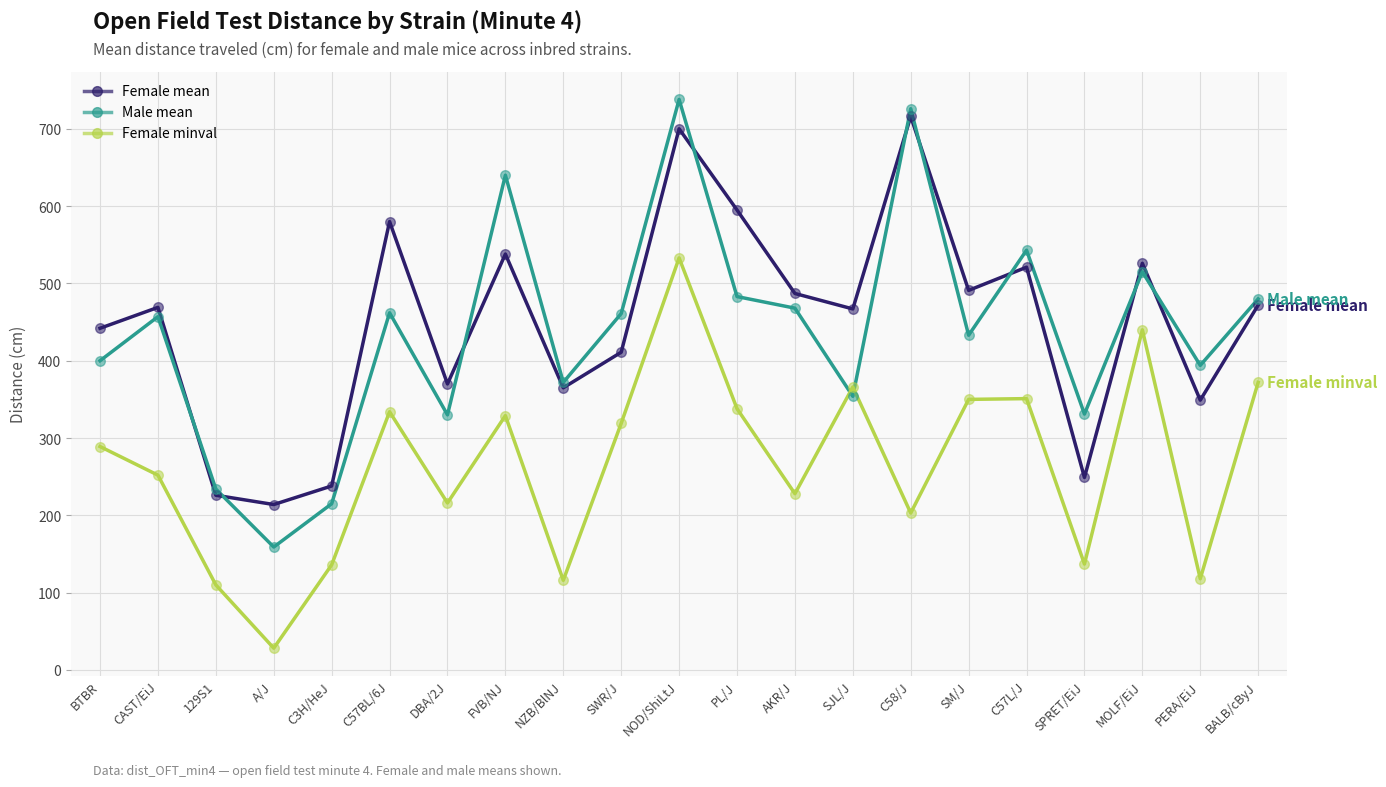

What are all the series names shown in the legend?

Female mean, Male mean, Female minval